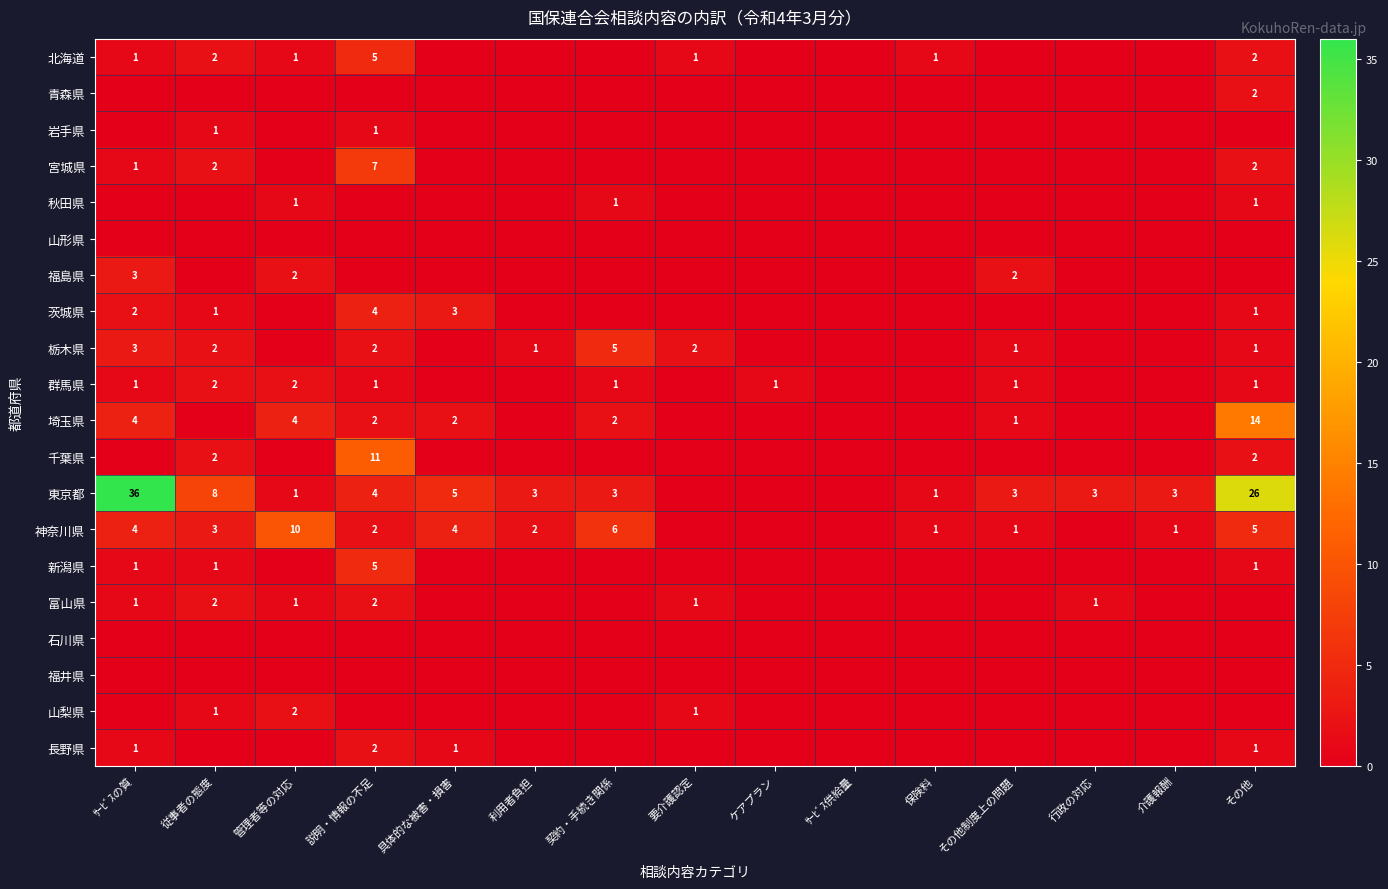

Is it true that 富山県 equals 1 at 行政の対応?

True